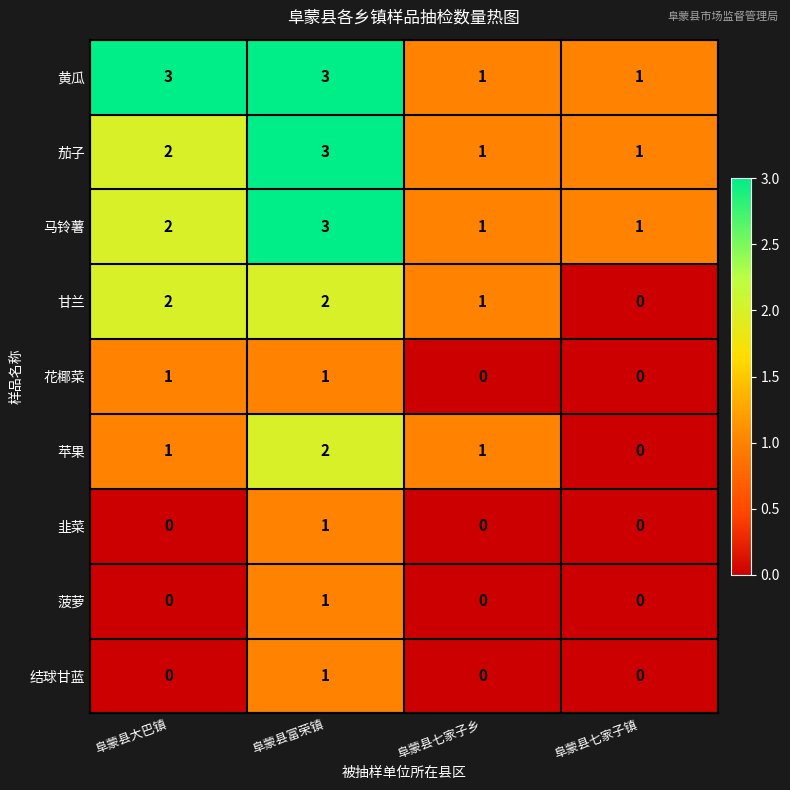

What is the difference between the highest and lowest values at 阜蒙县大巴镇?

3